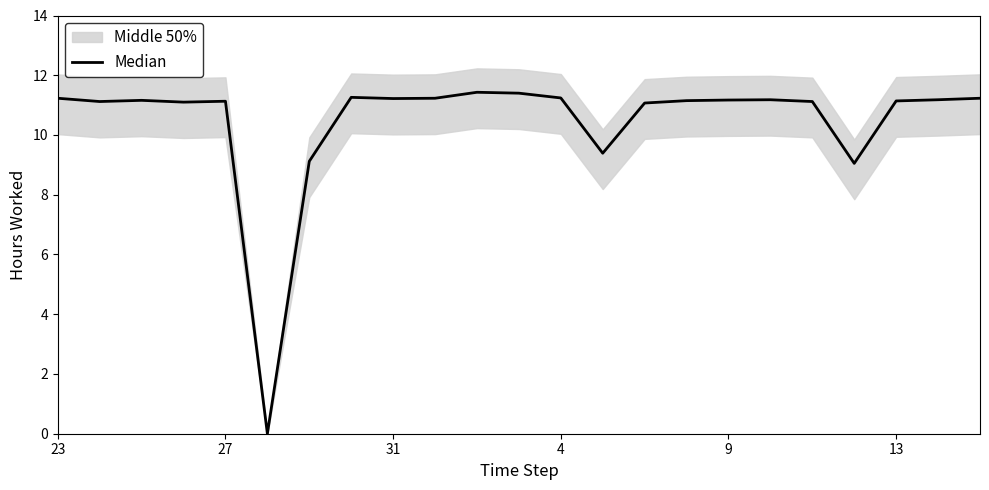

How many data points are above 11?

19